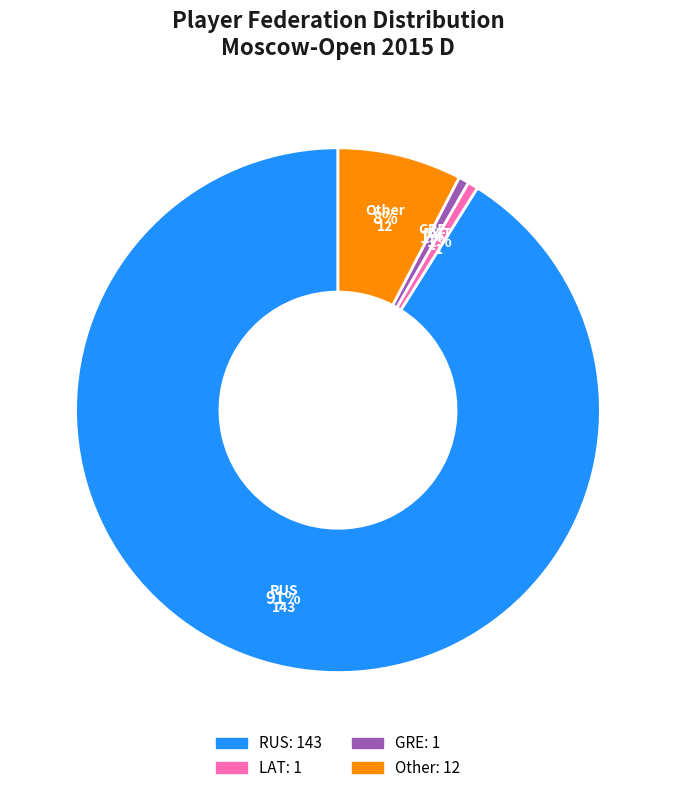

Which category has the biggest portion of the pie?

RUS